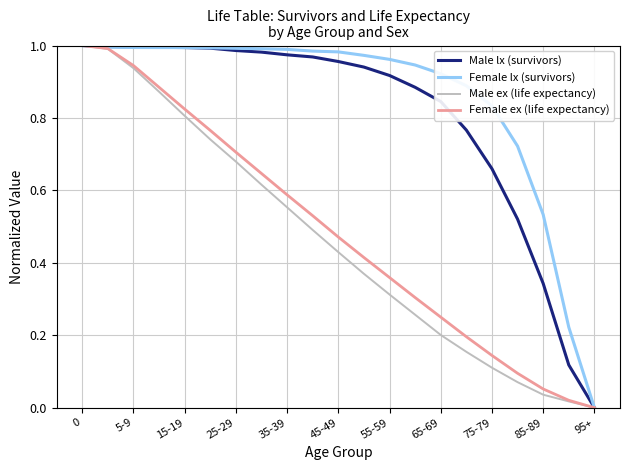

Between 15-19 and 95+, which series saw the biggest shift?

Male lx (survivors)